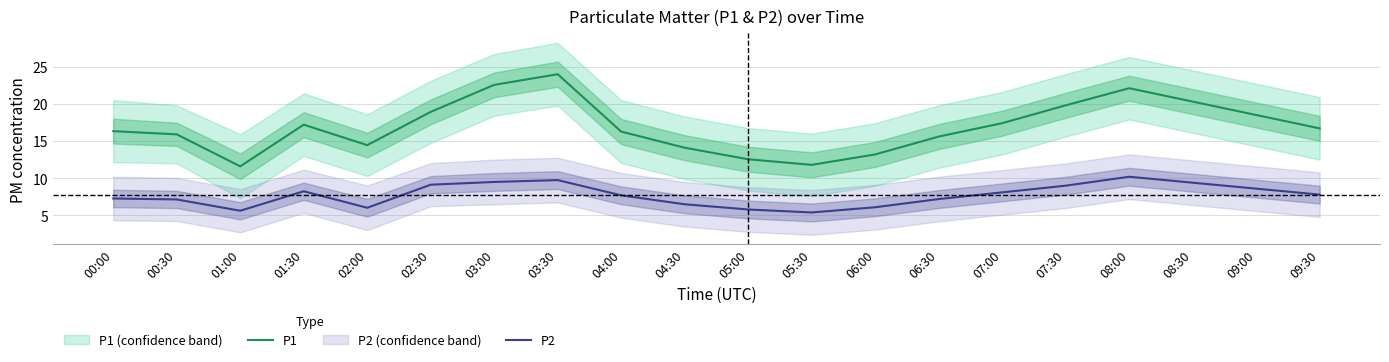

Count the number of data series in this chart.

2